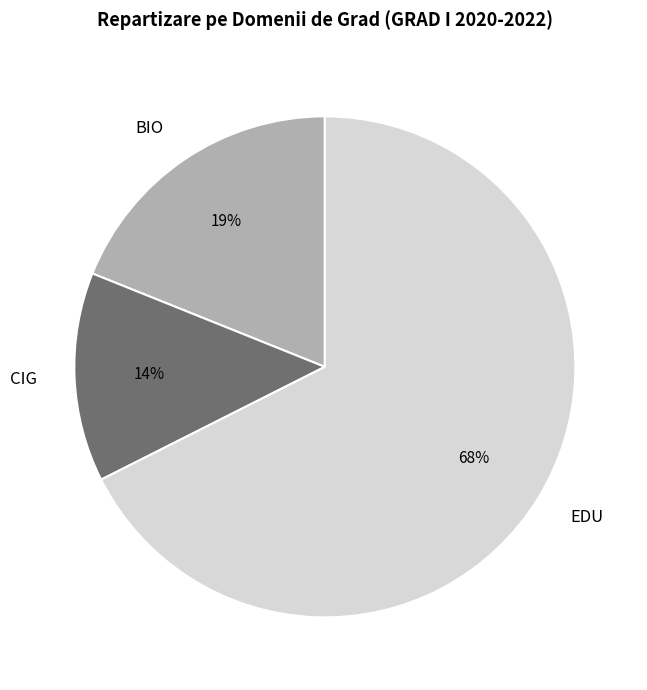

Combined, do CIG and EDU account for over 50%?

Yes